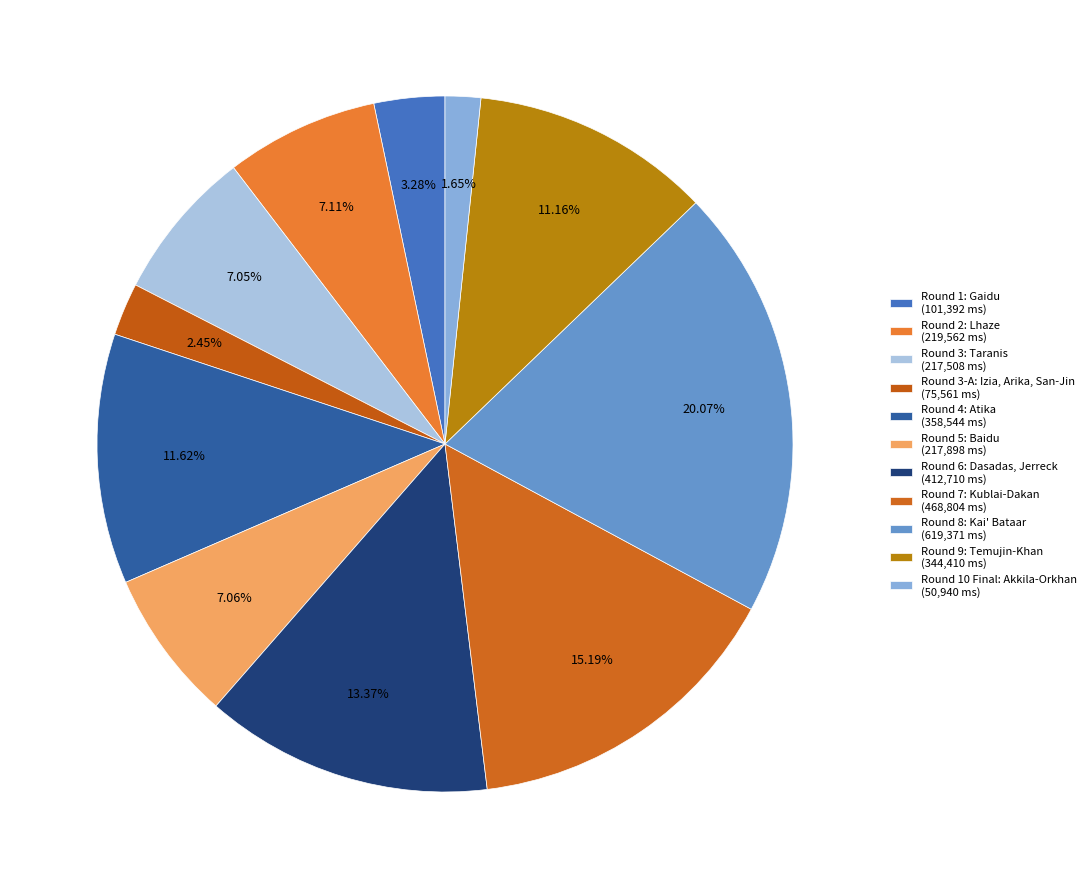

To the nearest percent, what portion does Round 9: Temujin-Khan represent?

11%